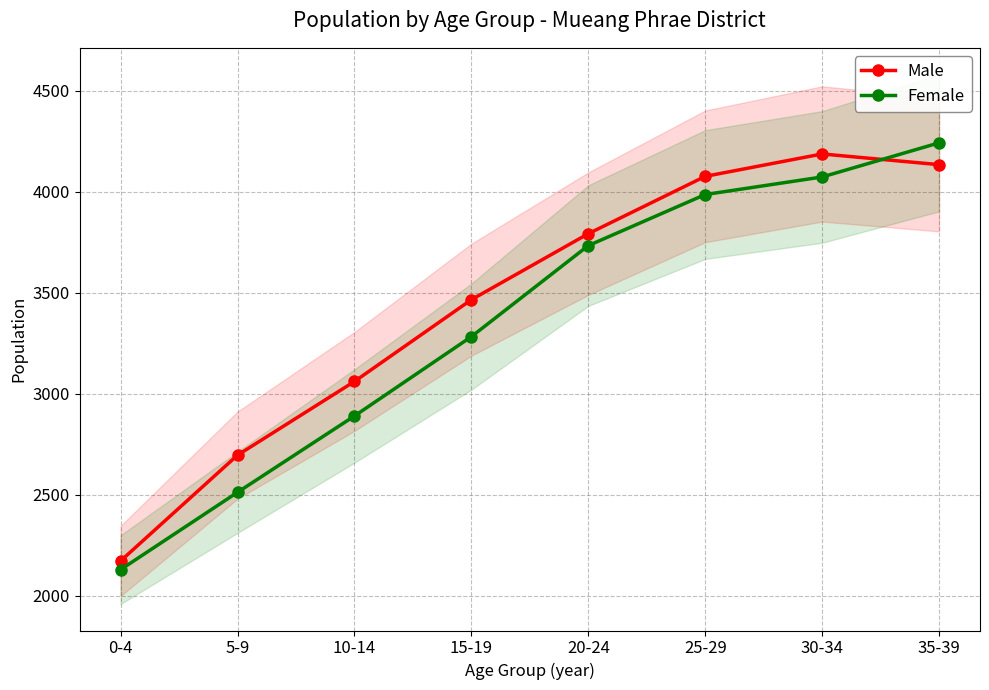

What is the minimum value shown in the chart?

2129